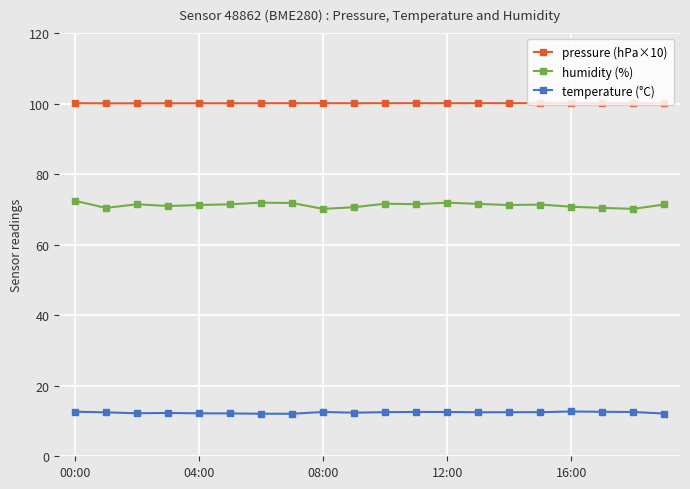

True or false: pressure (hPa×10) has more than 1 points higher than both neighbors.

True